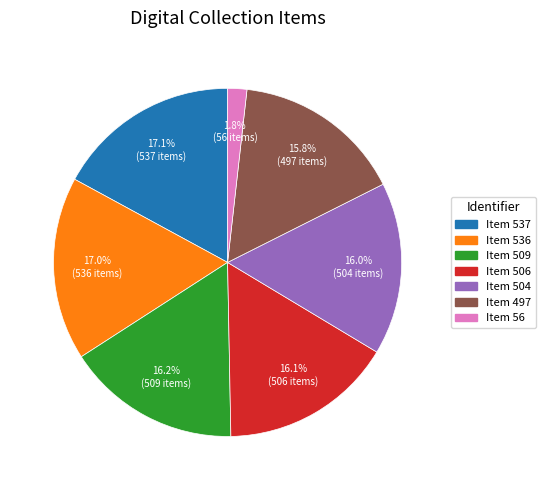

Is there a majority slice in this chart?

No